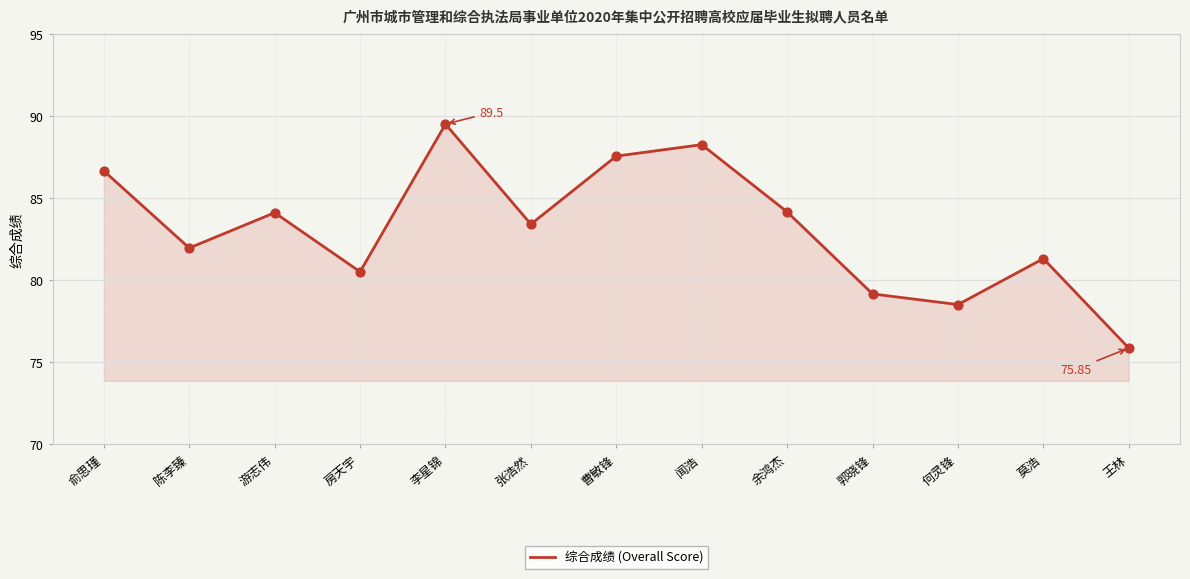

Between 郭晓锋 and 张浩然, which is larger?

张浩然